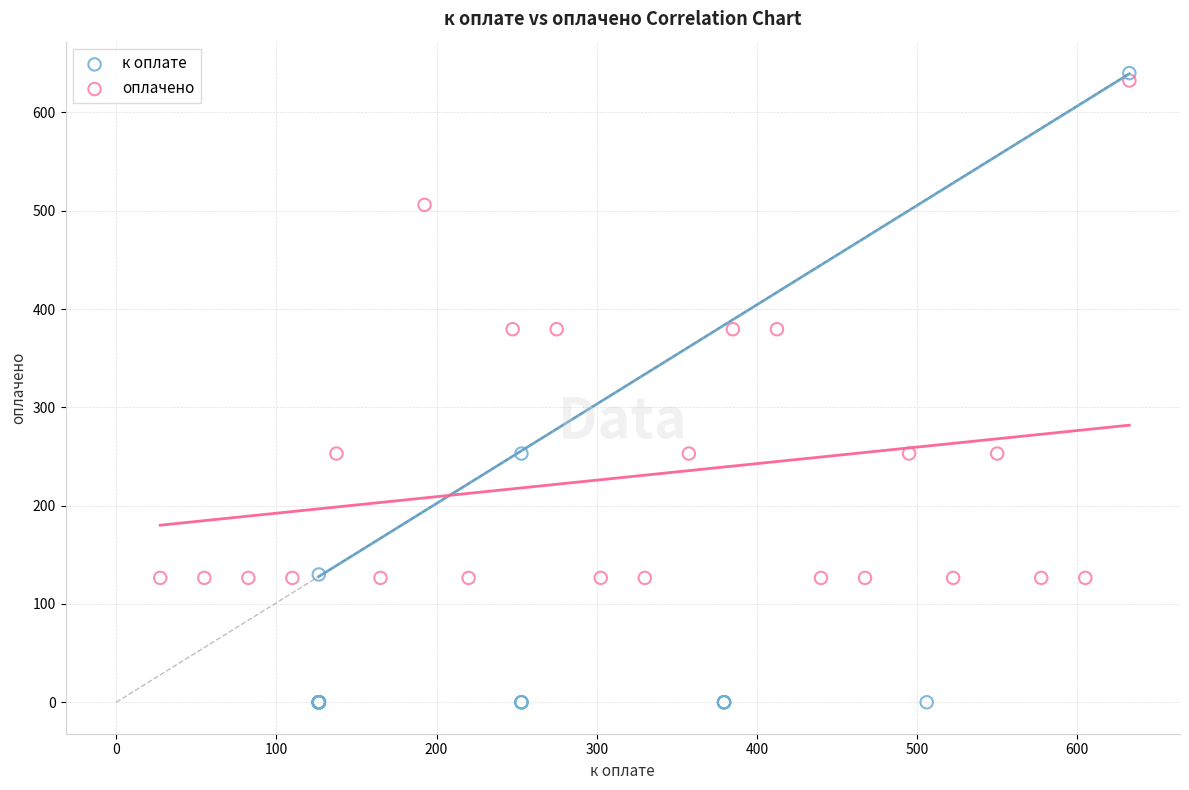

What are all the series names shown in the legend?

к оплате, оплачено